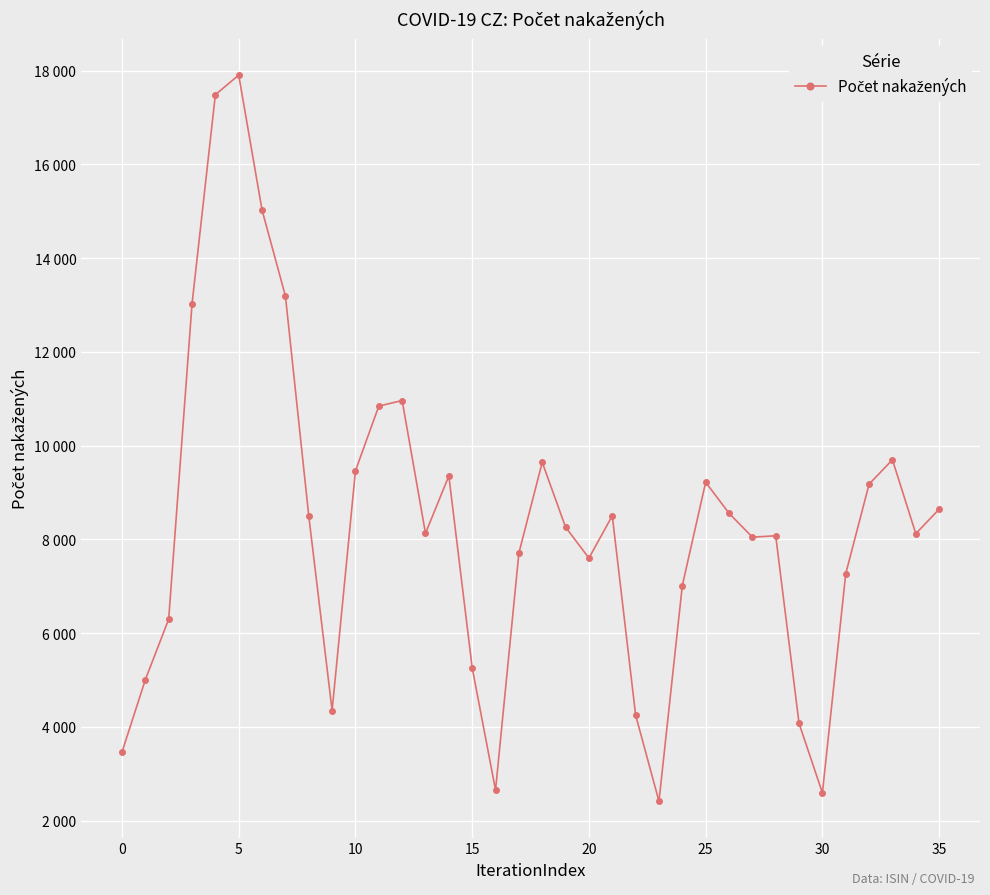

What is the average value?

8328